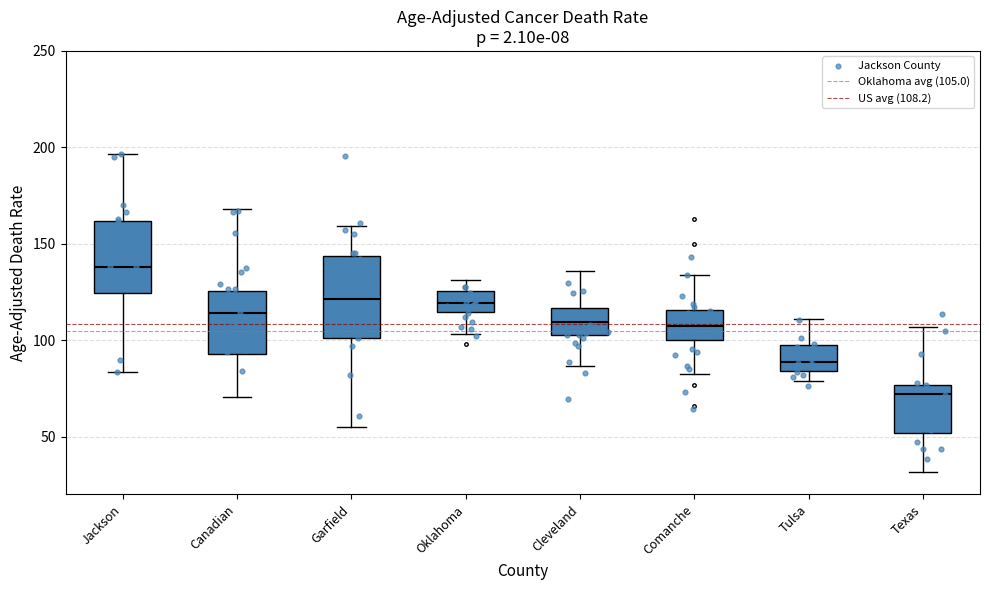

Comparing the boxes themselves (not the whiskers), which one is the tallest?

Garfield